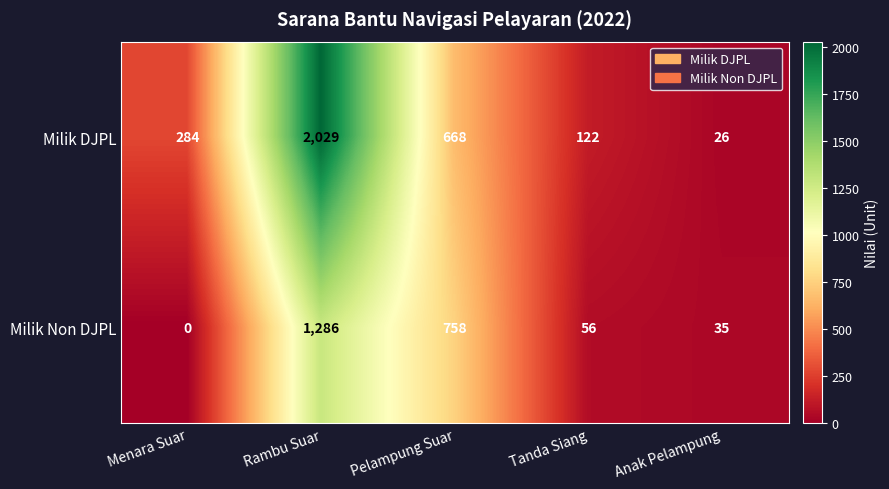

How many data points in Milik Non DJPL are less than 56?

2